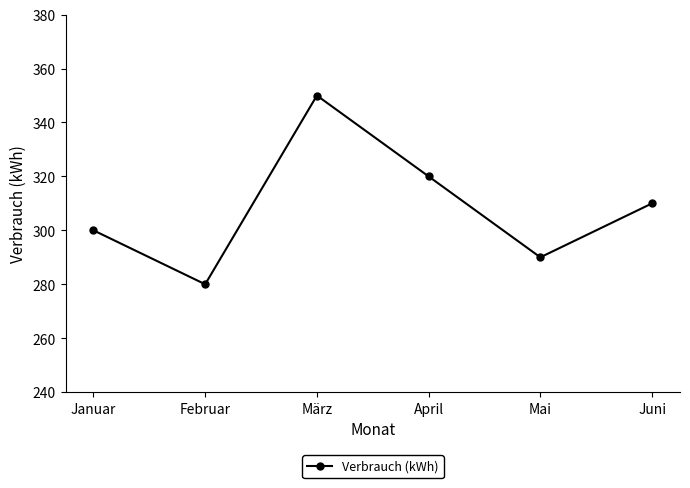

What is the minimum value shown in the chart?

280